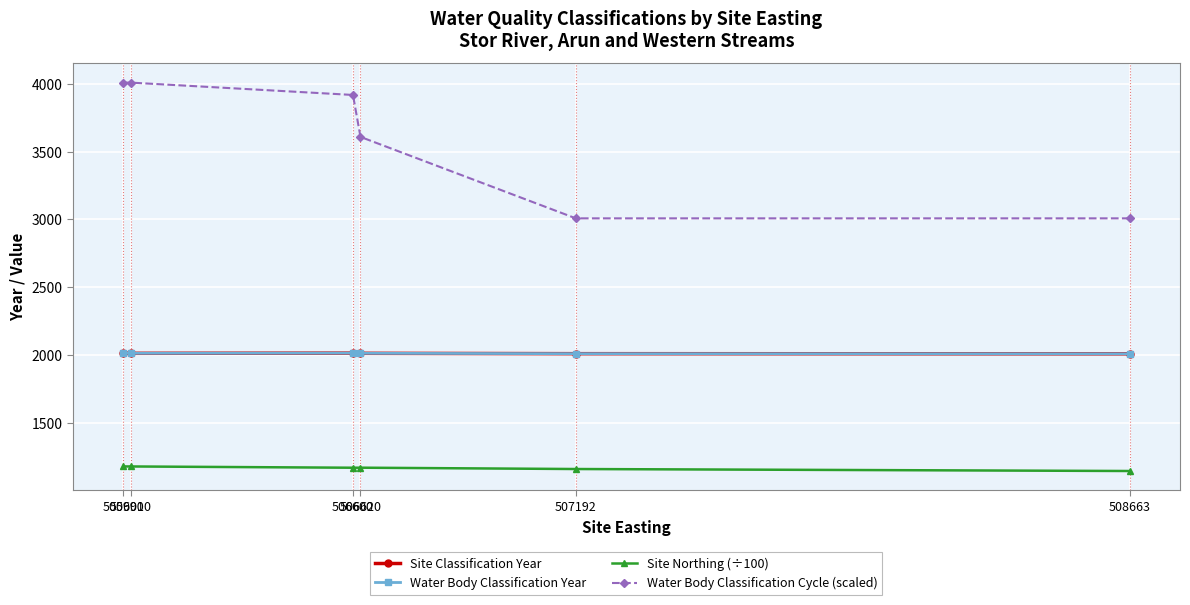

Does the chart have visible grid lines?

Yes